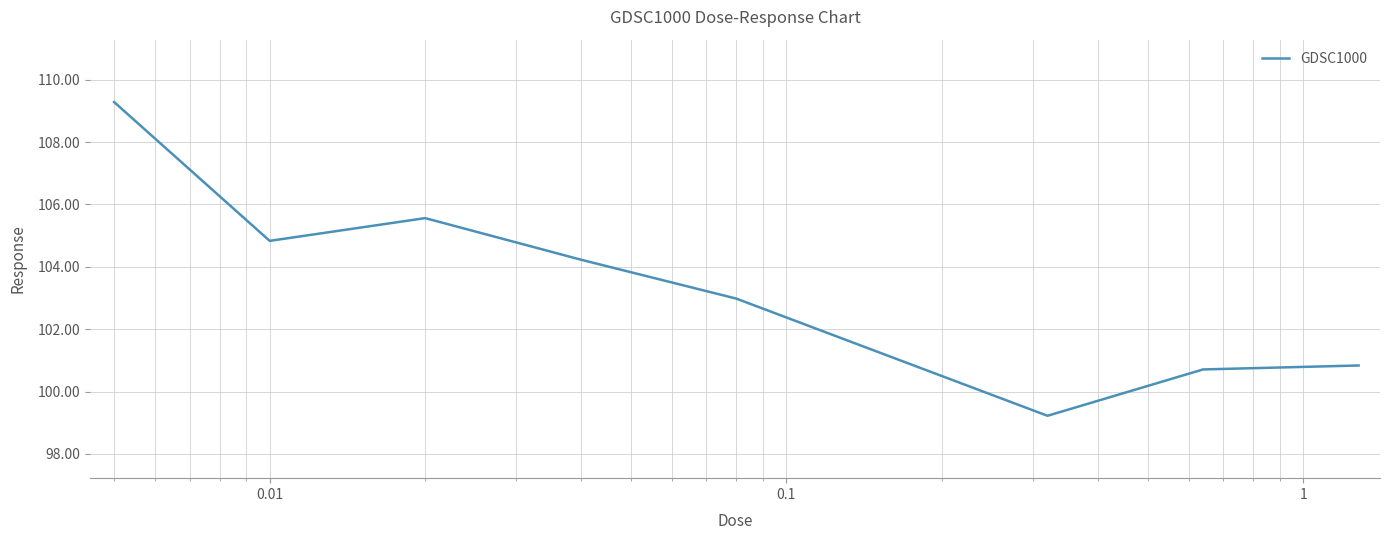

What is the difference between the maximum and minimum values?

10.1